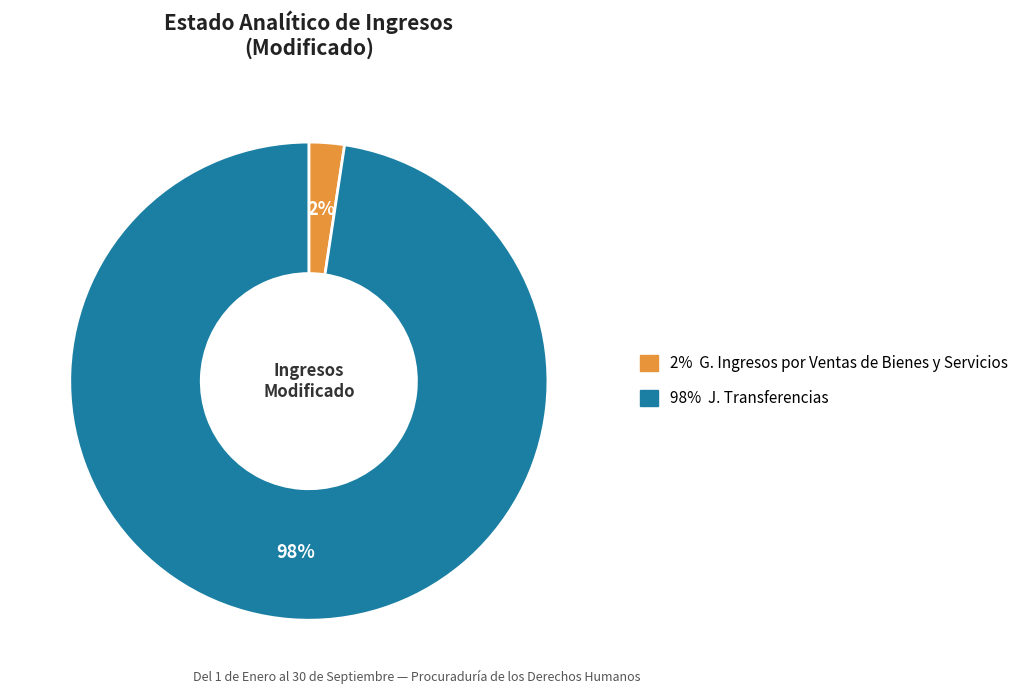

How many slices are in this pie chart?

2